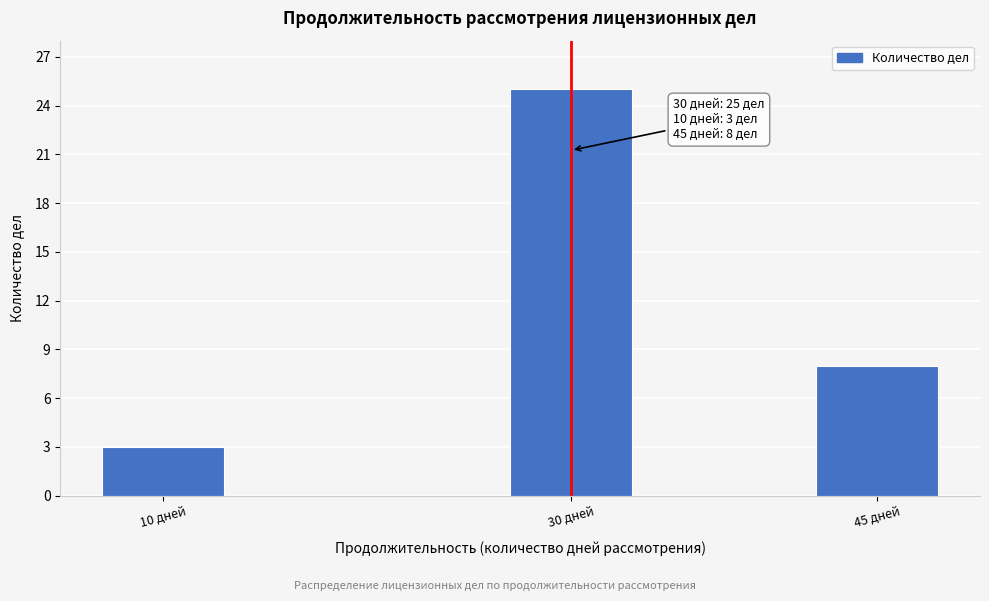

Reading left to right, transcribe all the data shown in this chart.

3	25	8